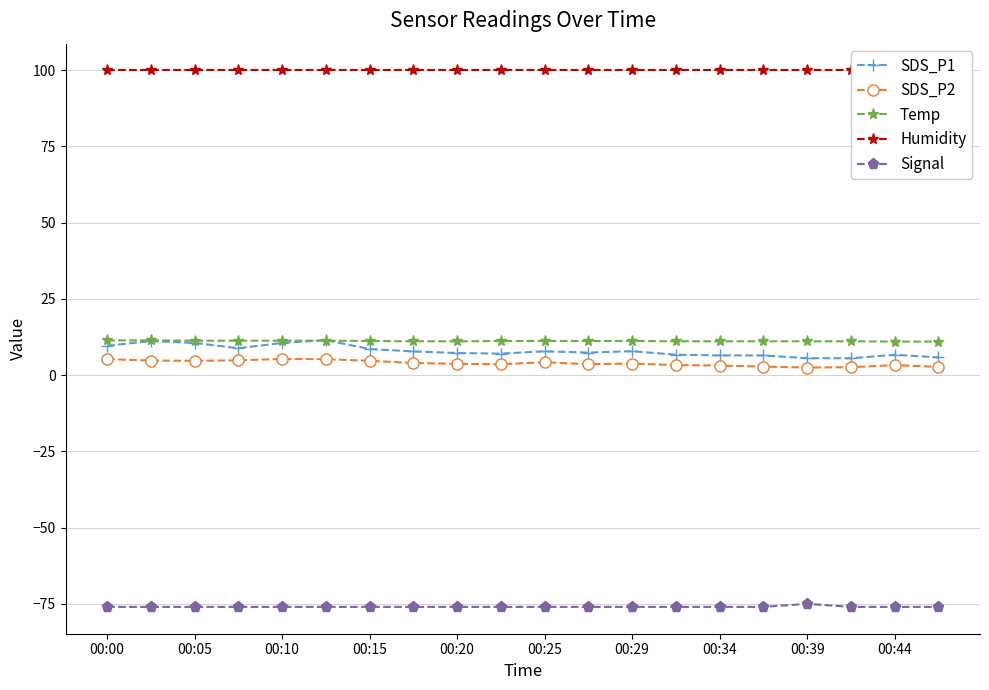

The value of Temp at 00:44 is 11.0. True or false?

True